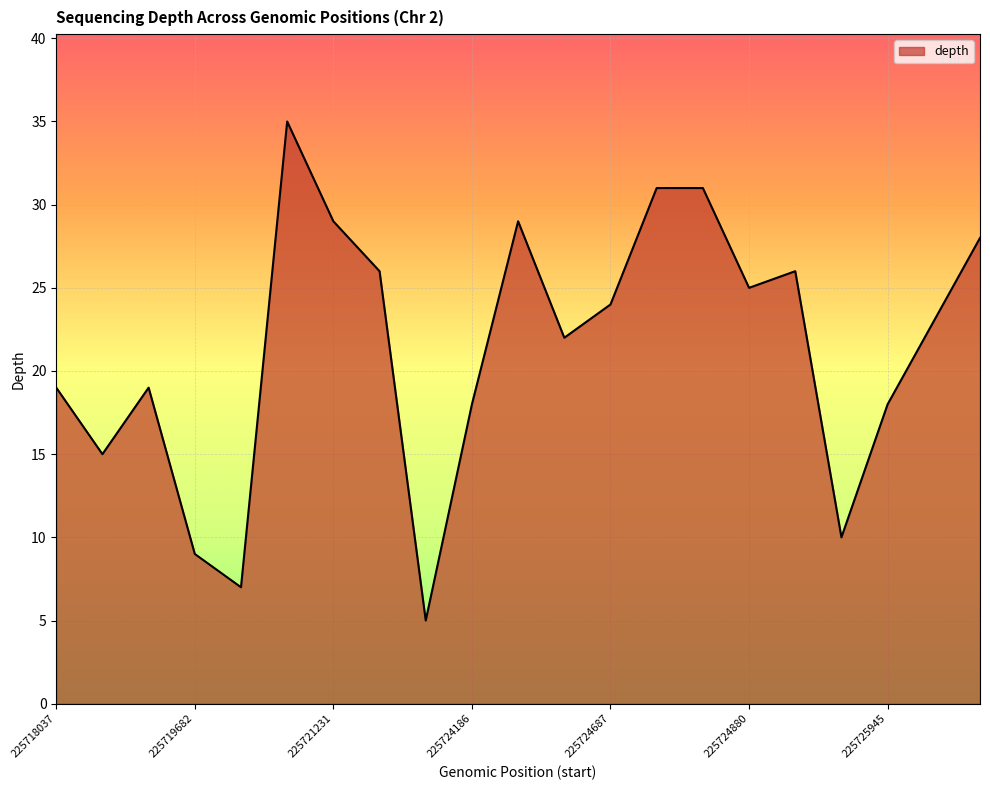

What is the maximum value shown in the chart?

35